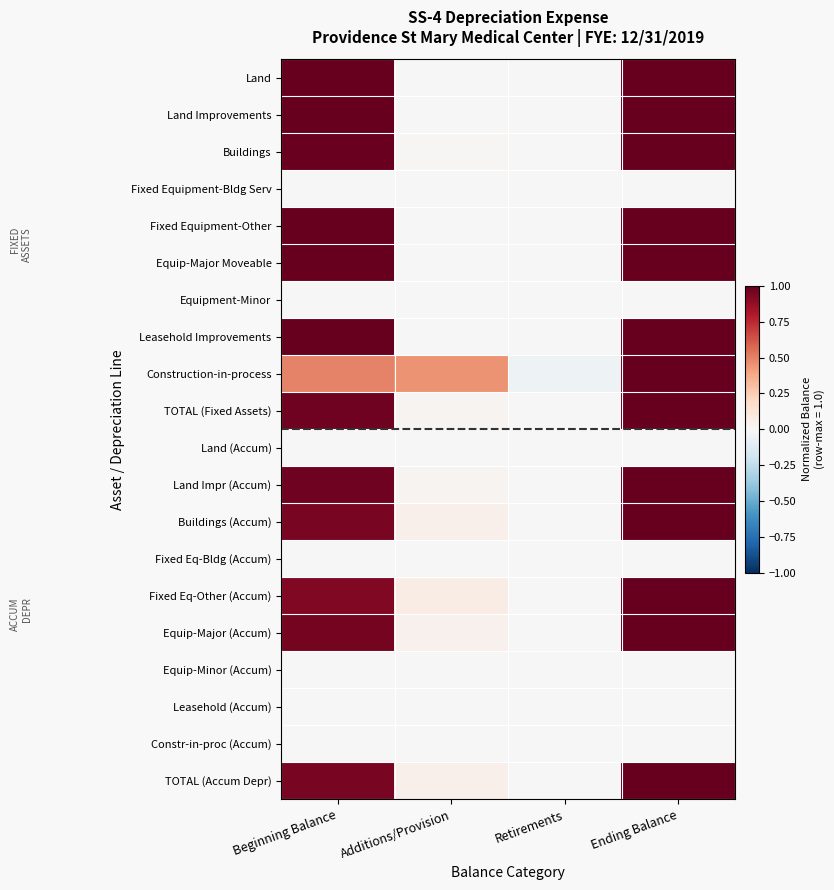

Which has a higher value, Additions/Provision or Retirements?

Additions/Provision